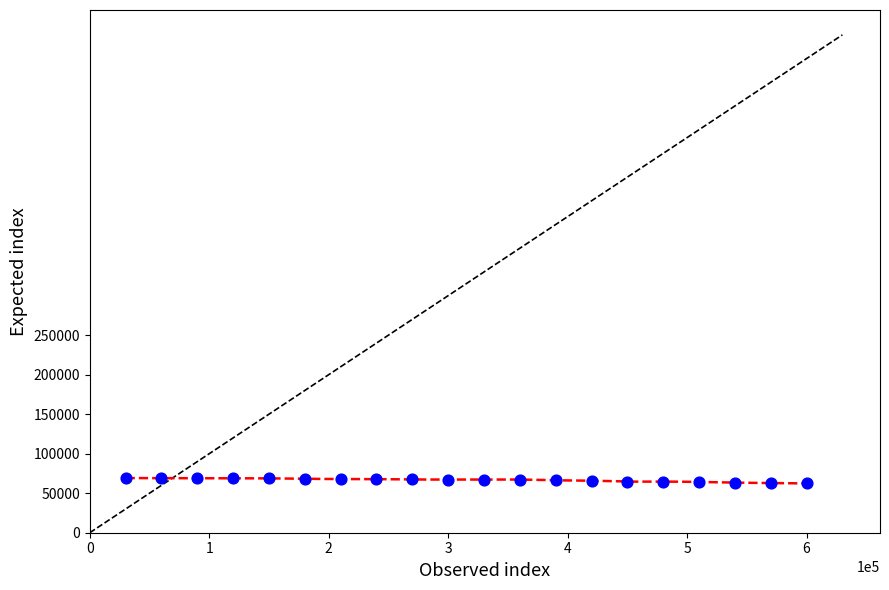

What is the range of X values (max minus min)?

570000.0